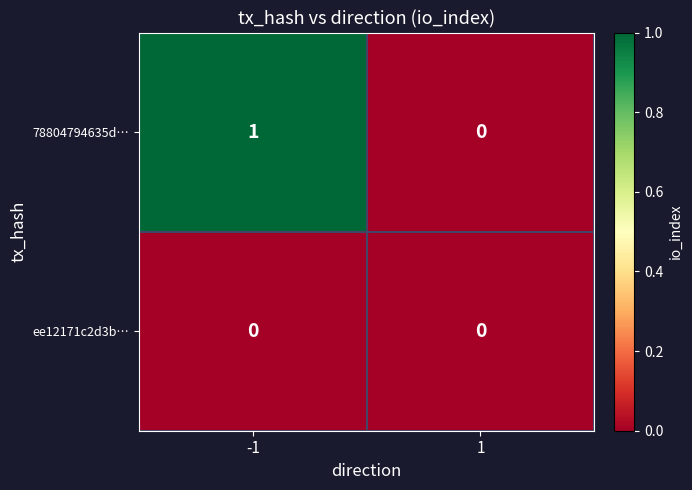

Which series has the largest total across all categories?

78804794635d…